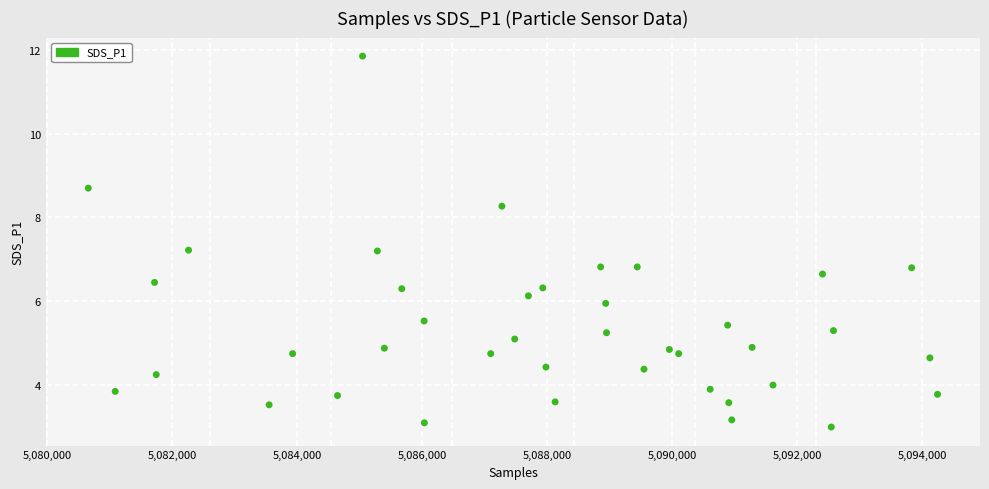

What is the range of X values (max minus min)?

13592.0